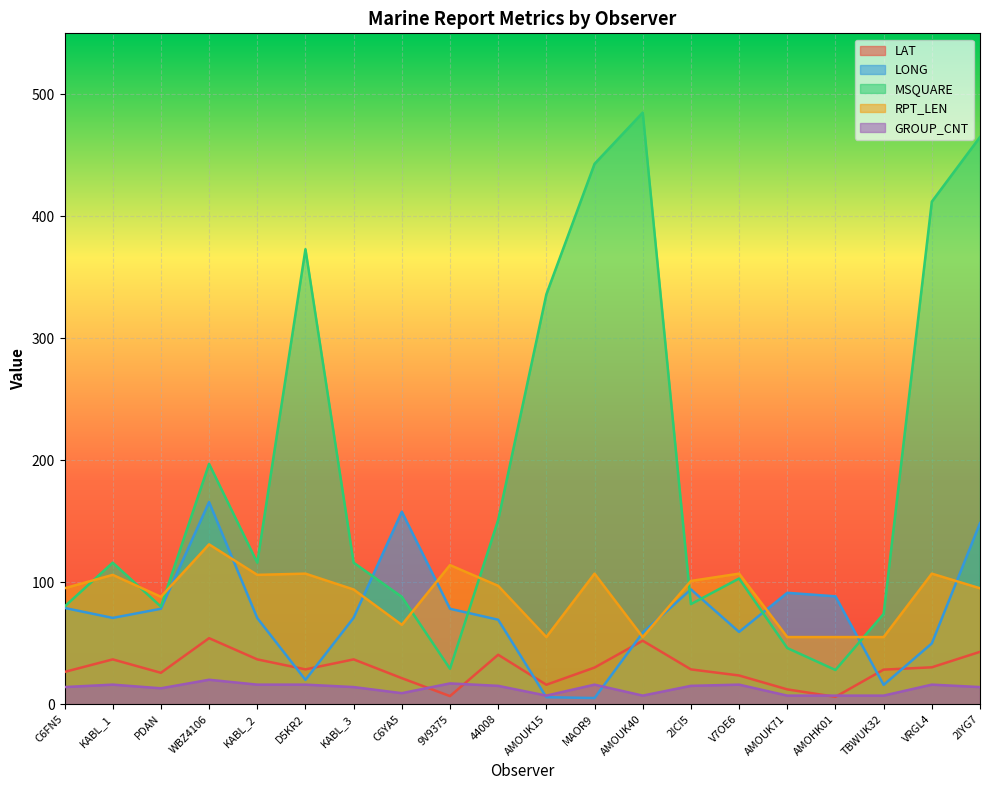

What is the total value across all series at V7OE6?

308.7